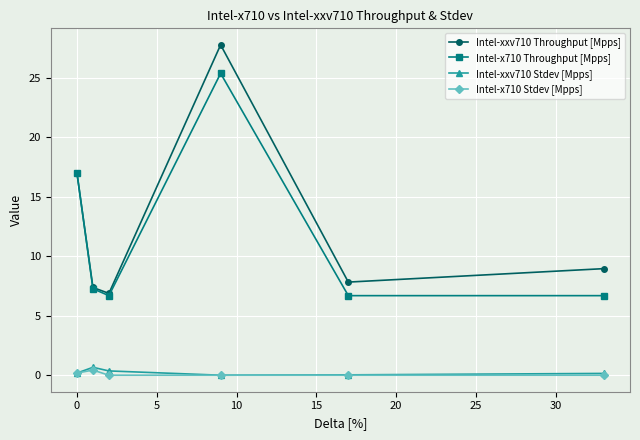

True or false: Intel-xxv710 Throughput [Mpps] and Intel-xxv710 Stdev [Mpps] cross at least once.

False